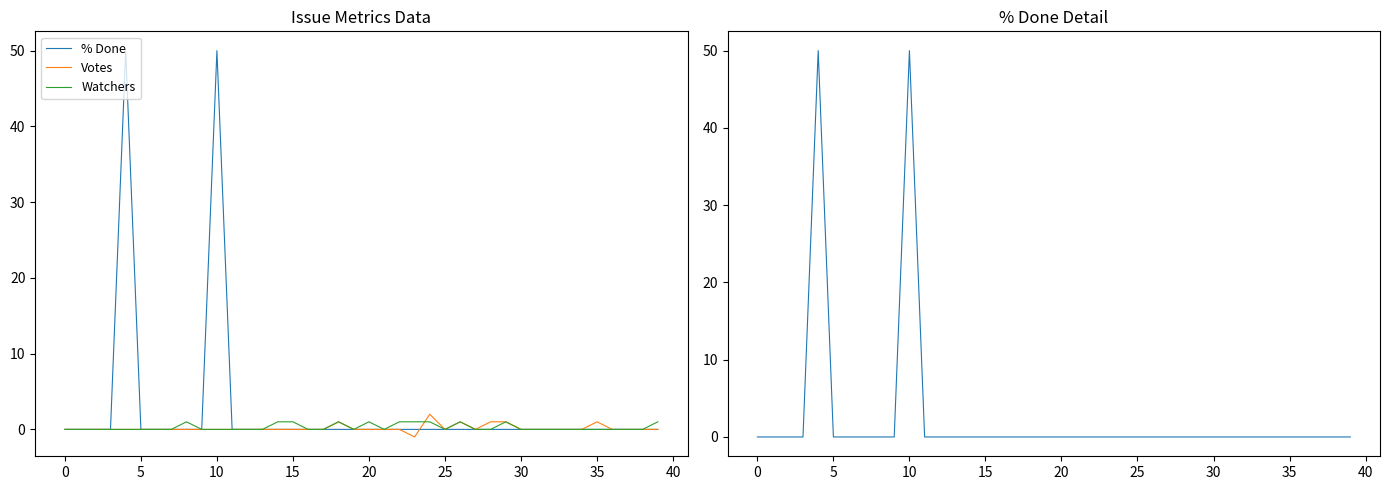

At which label does Votes reach its peak?

24